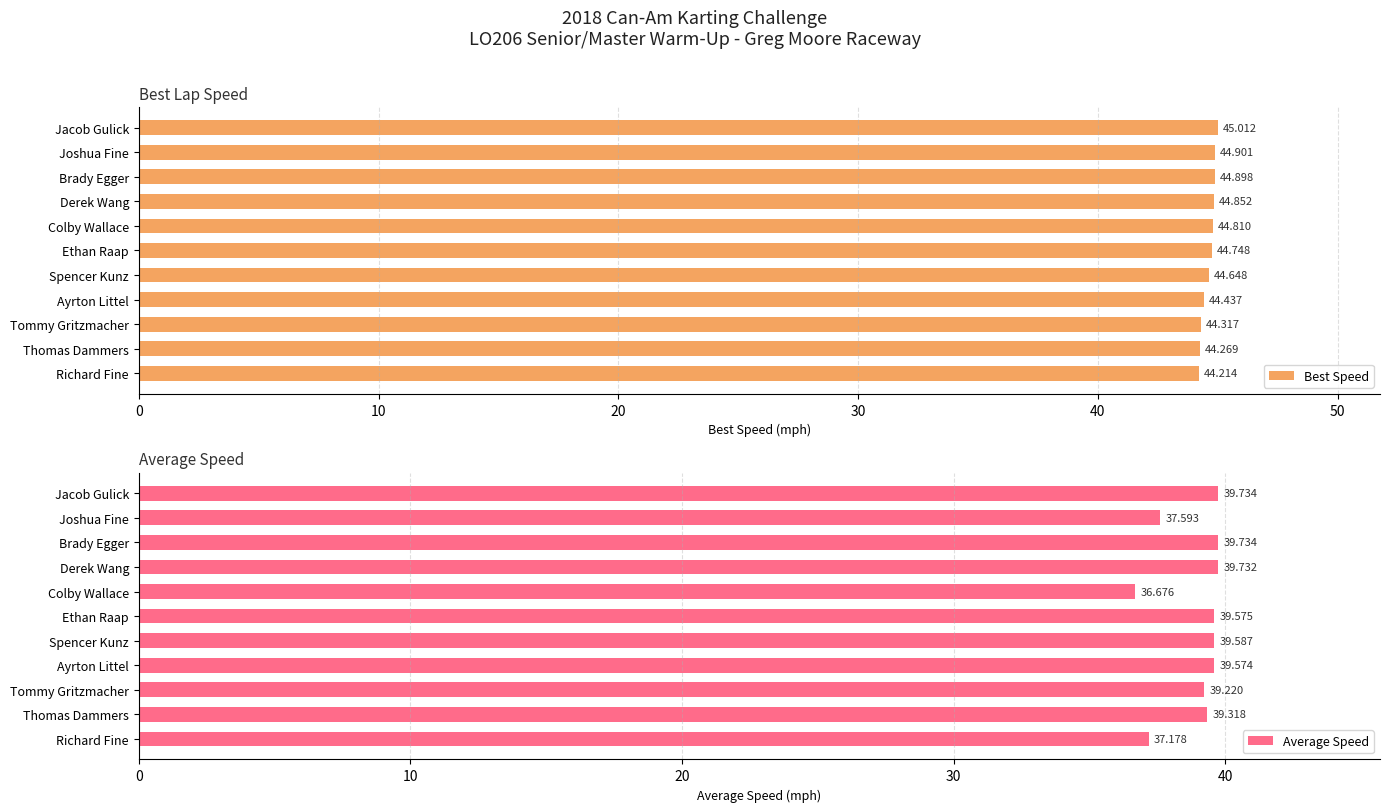

How many distinct data groups are displayed?

2